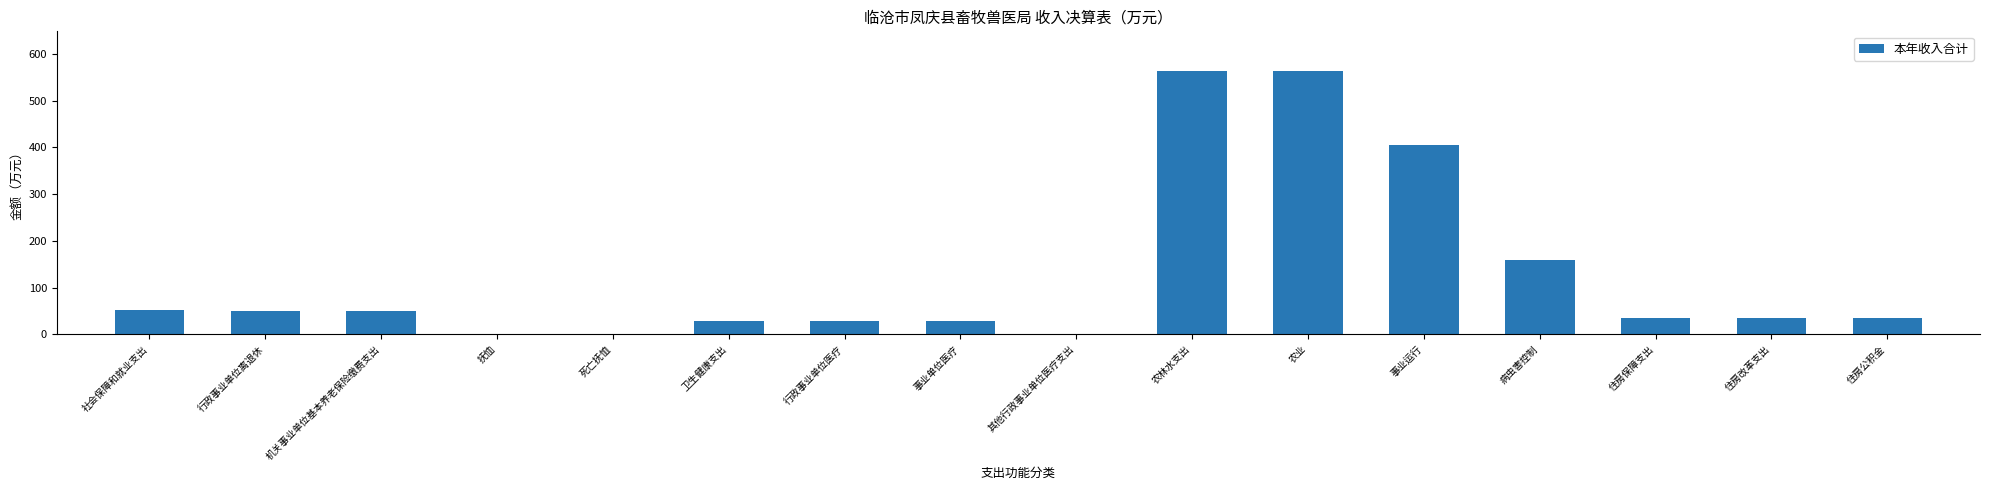

True or false: the data shows 1.6 at 死亡抚恤.

True